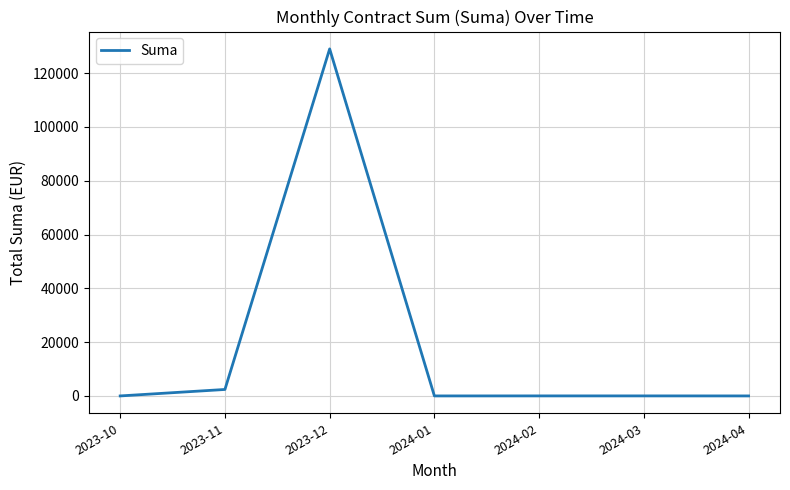

Does the chart have visible grid lines?

Yes